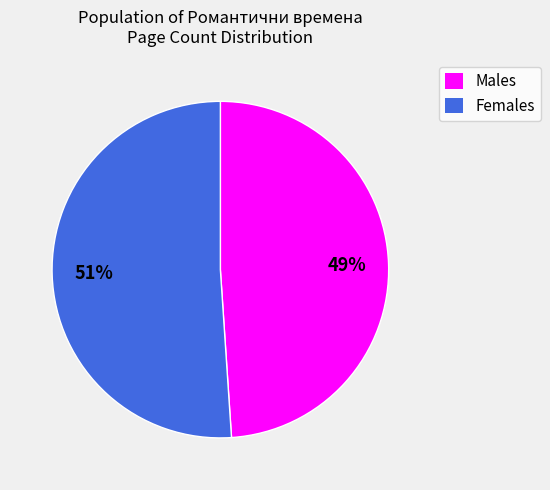

Does any single category account for the majority?

Yes